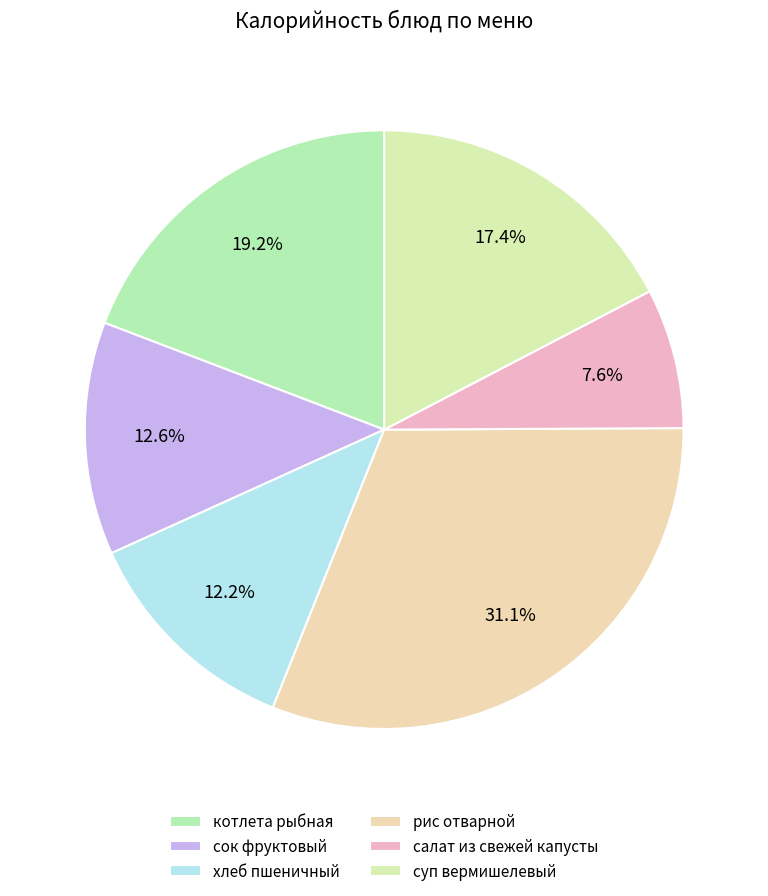

What percentage is NOT represented by котлета рыбная?

80.8%